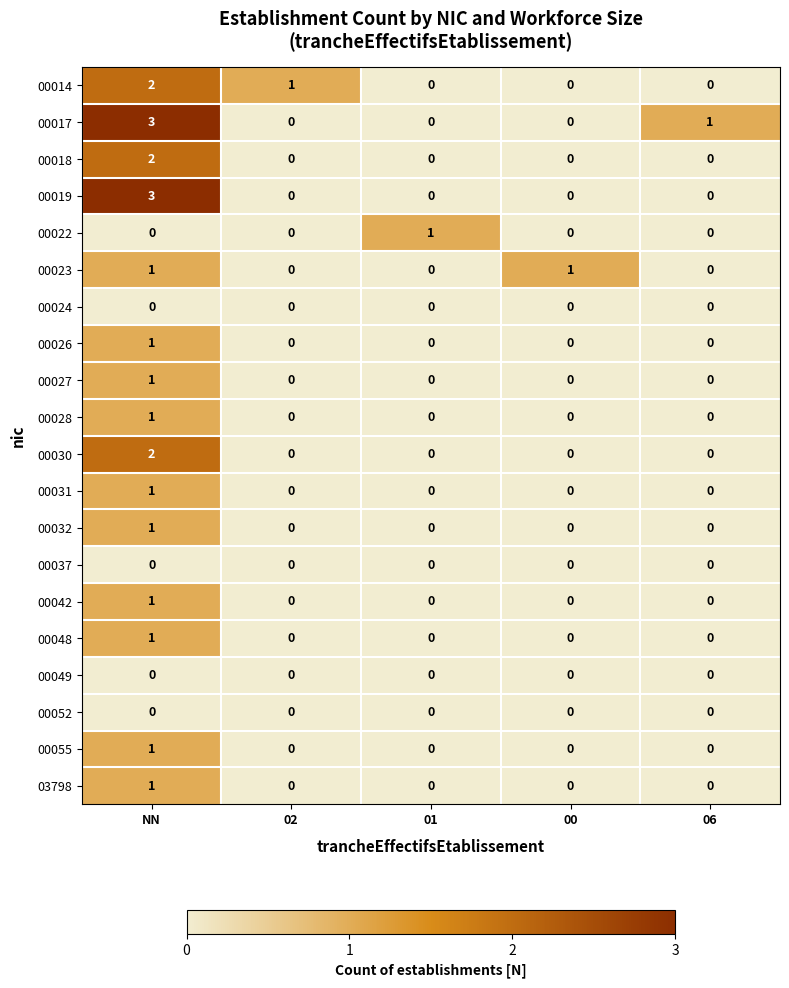

True or false: 00030 has a value of 2 at NN.

True